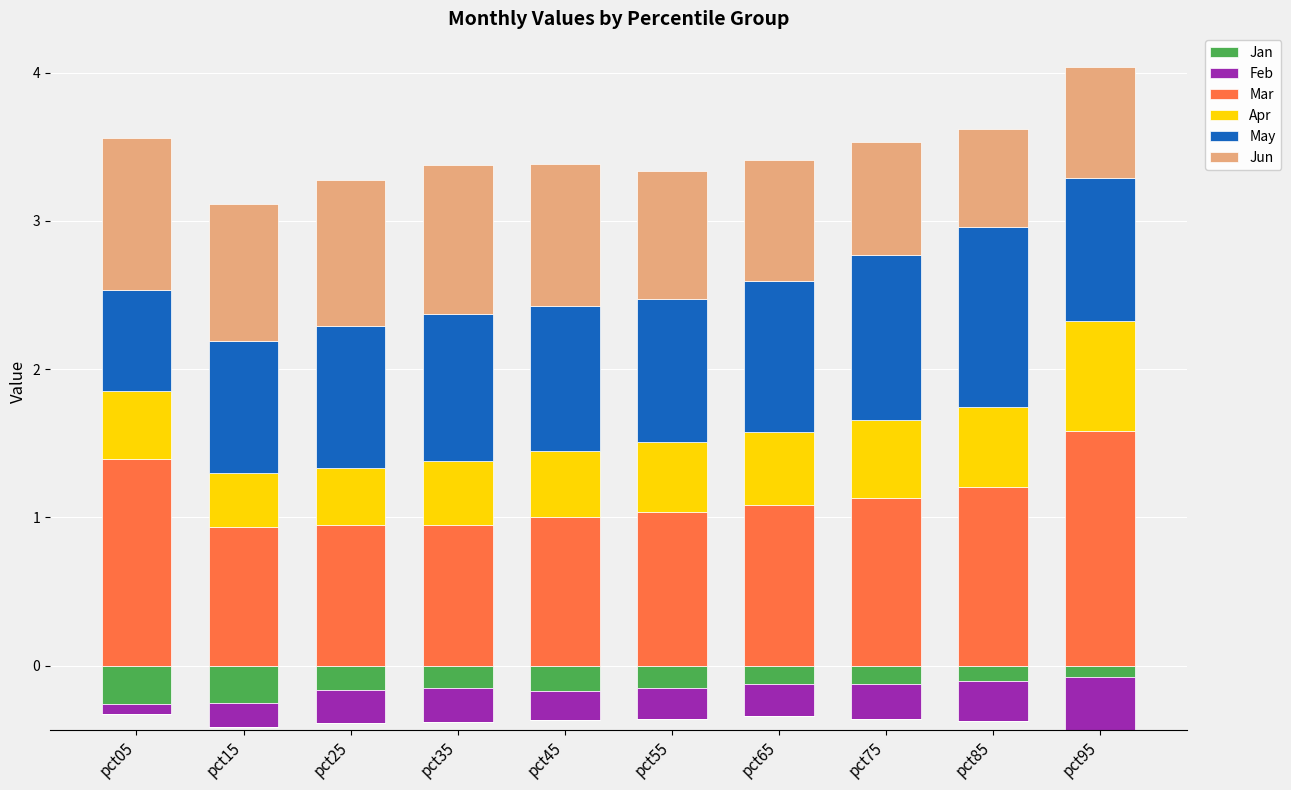

Which label corresponds to the smallest value in the chart?

pct05